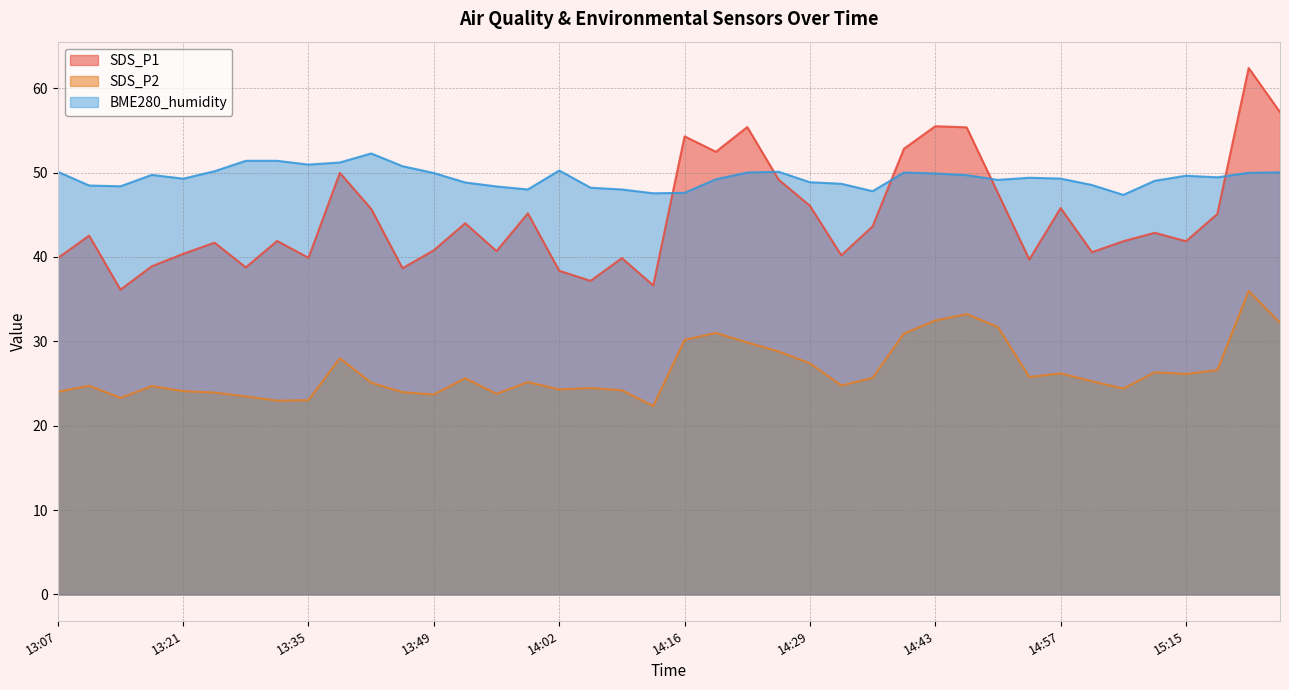

True or false: SDS_P1 has more than 1 interior local peaks.

True